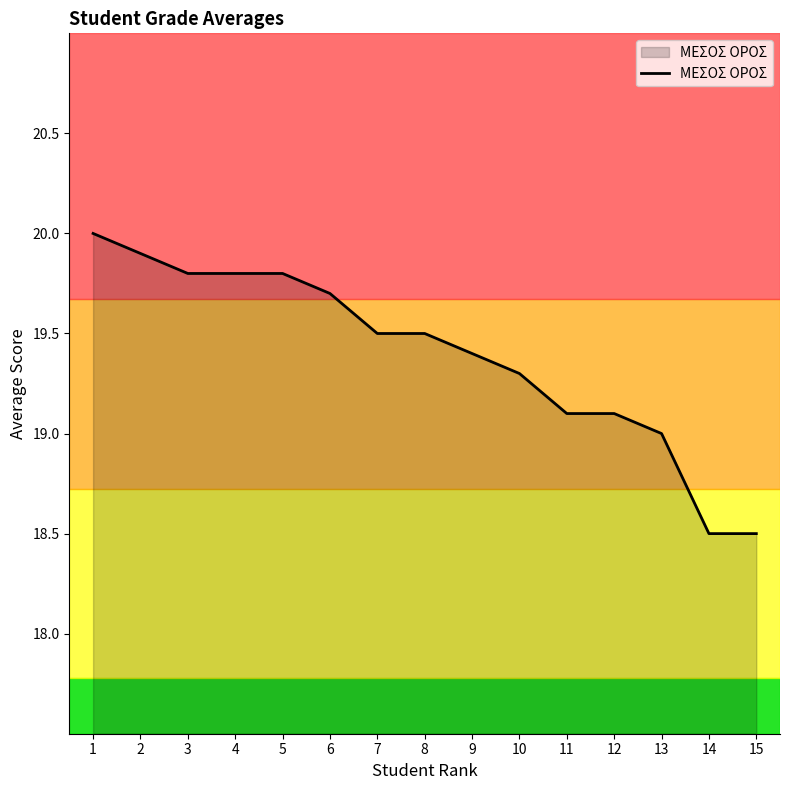

The chart shows a value of 35.0 at 2. True or false?

False